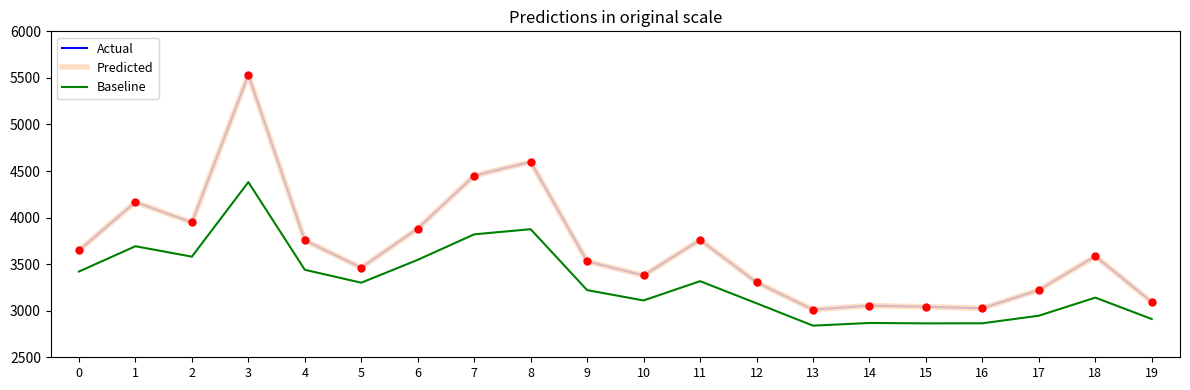

Does the chart have visible grid lines?

No